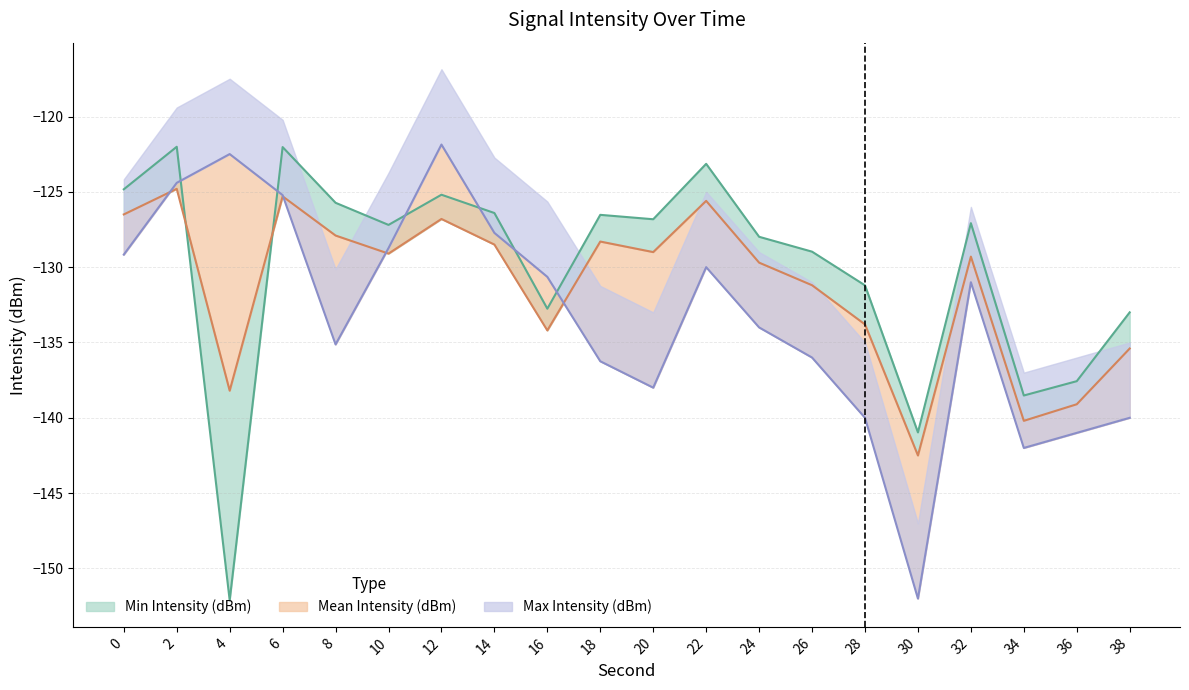

True or false: Min Intensity (dBm) has a value of -123.1 at 22.

True